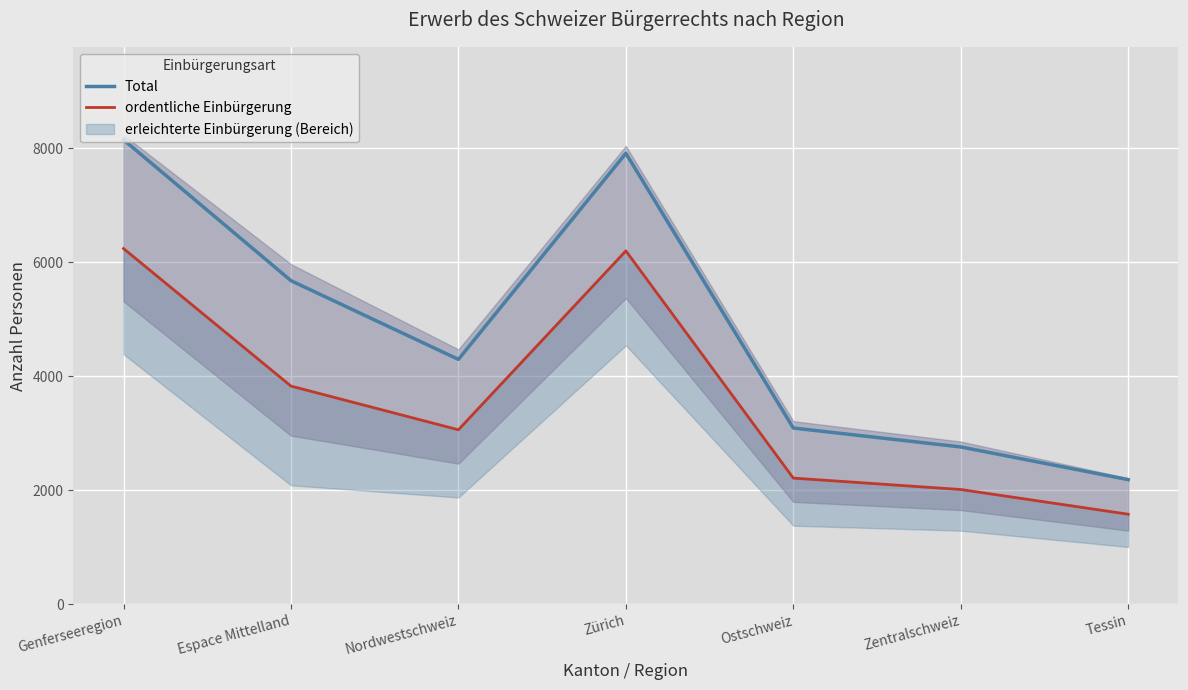

How many interior local peaks does the ordentliche Einbürgerung series have?

1